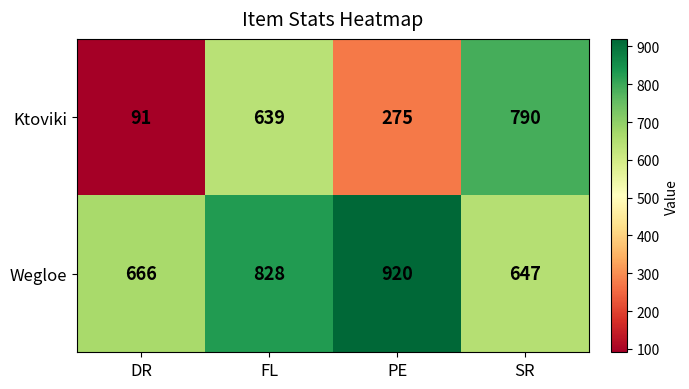

How many series are shown in this chart?

2